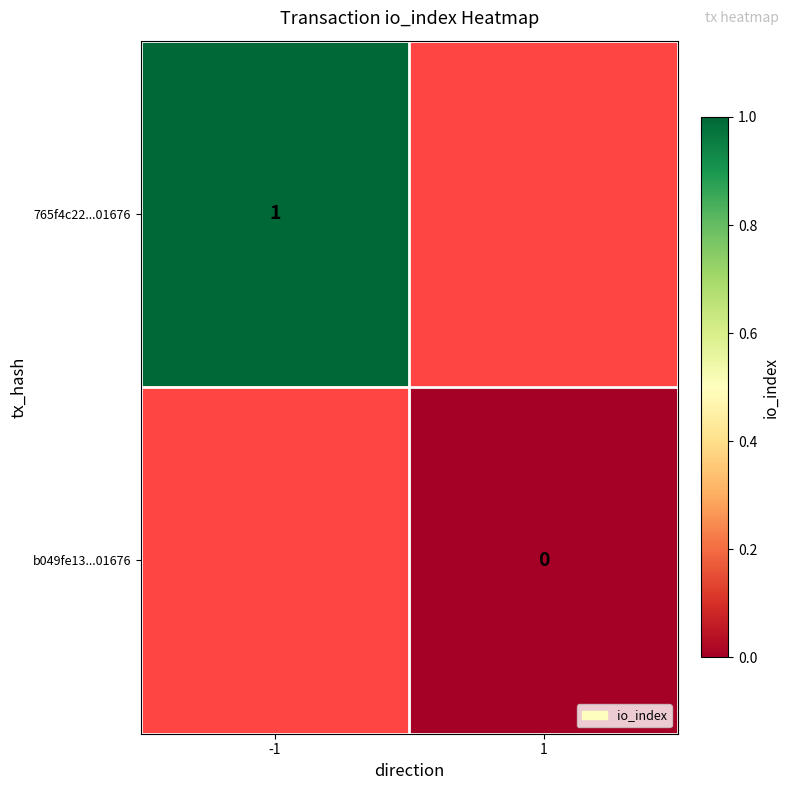

The value of 765f4c22...01676 at -1 is 1. True or false?

True